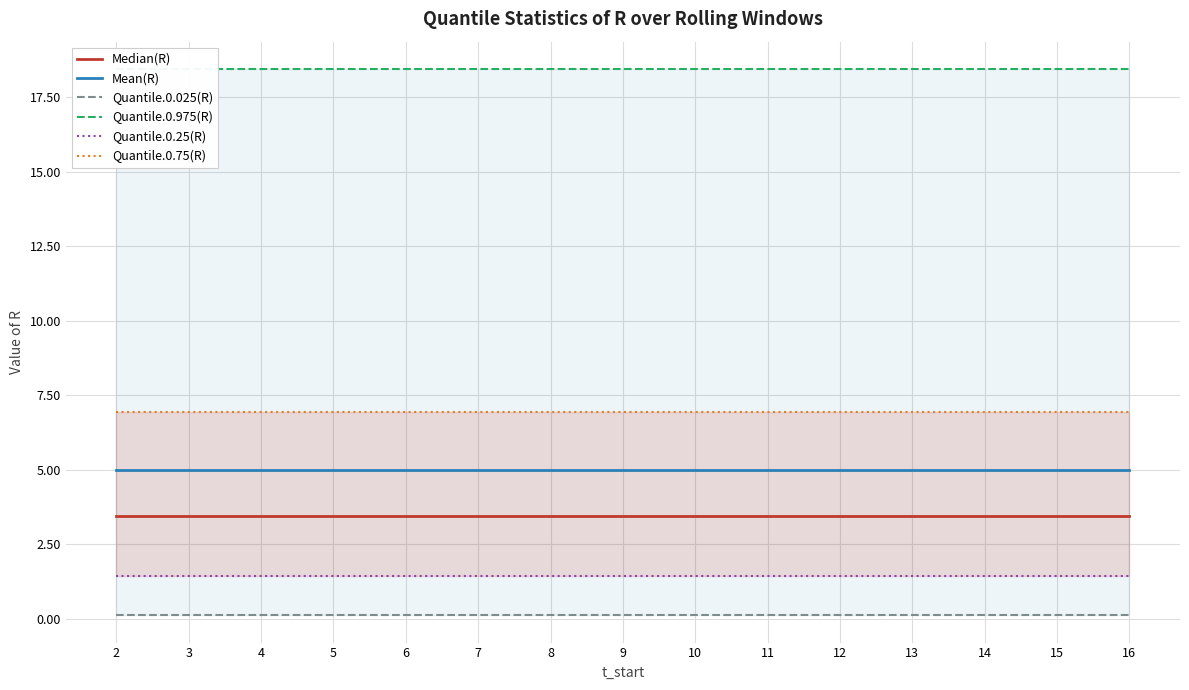

True or false: Median(R) and Mean(R) intersect in this chart.

False